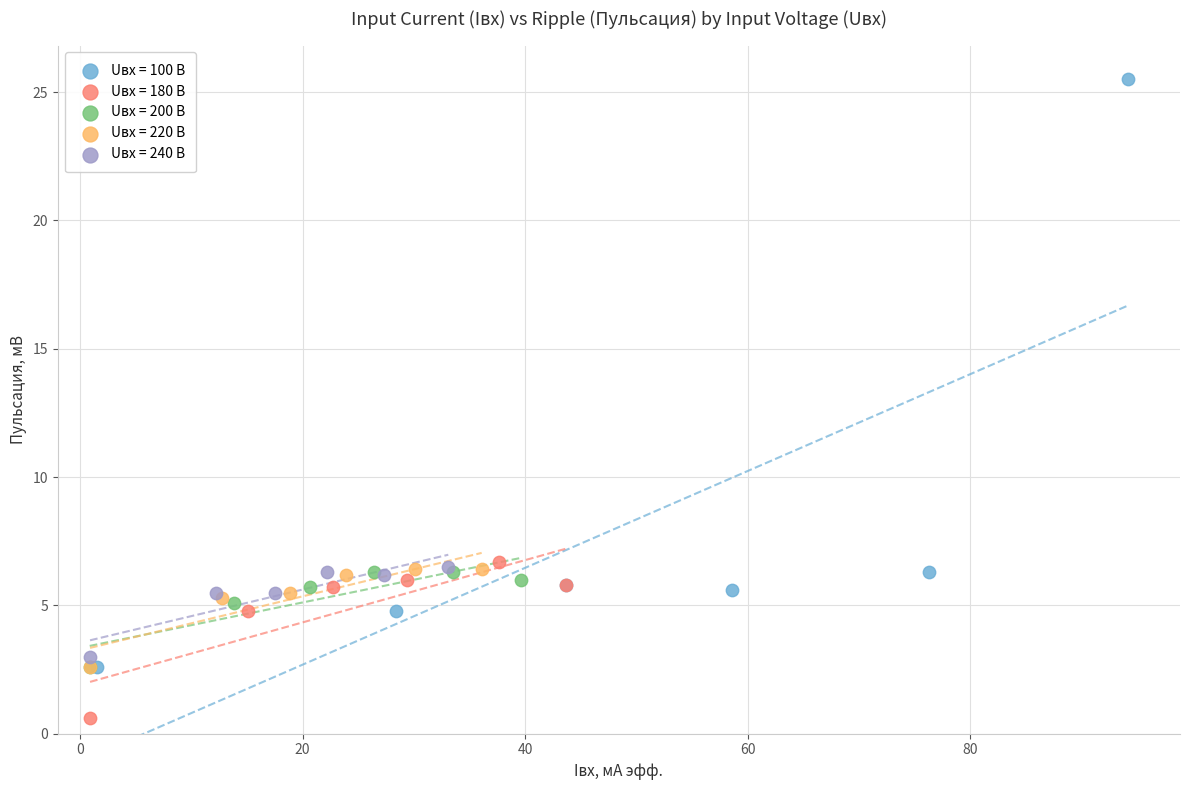

Which series contains the highest Y value?

Uвх = 100 В